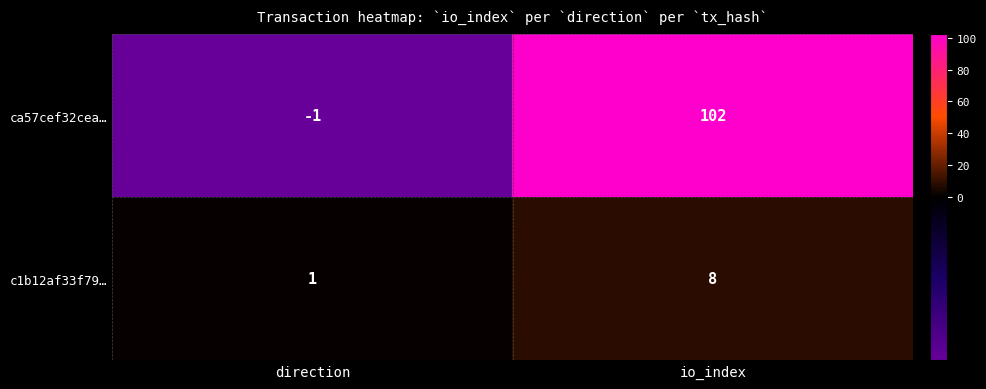

What is the difference between the highest and lowest values at io_index?

94